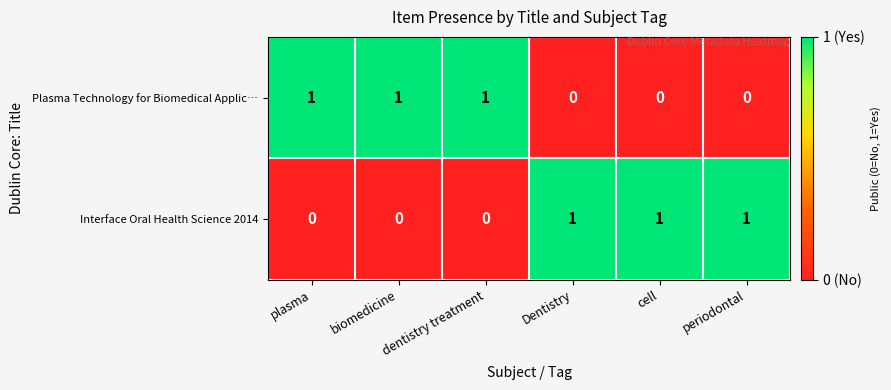

What is the maximum value shown in the chart?

1